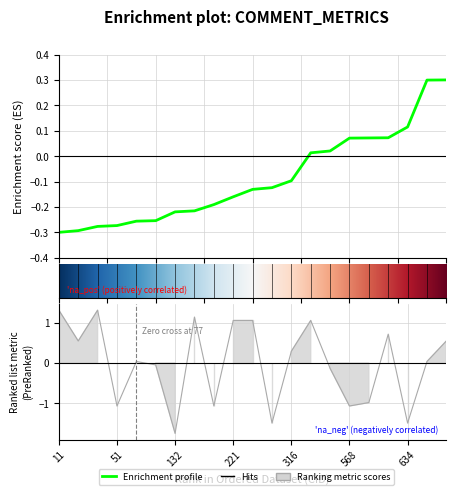

What is the difference between the maximum and minimum values in the CID series?

0.6